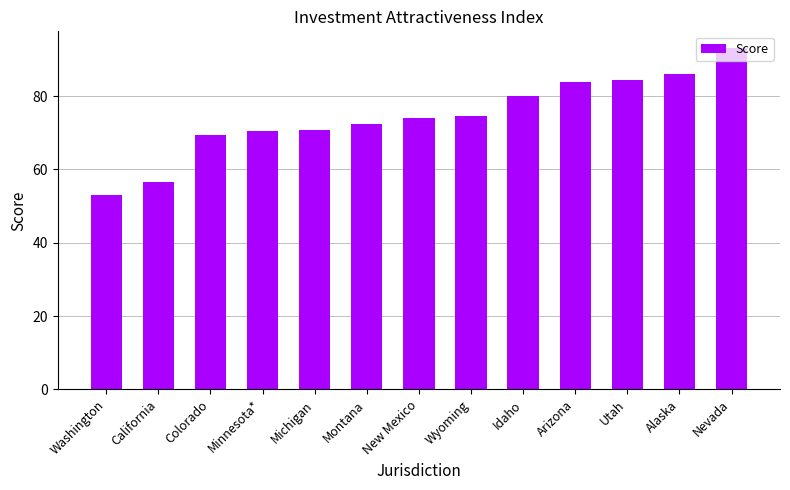

The value at Colorado is 69.3. True or false?

True